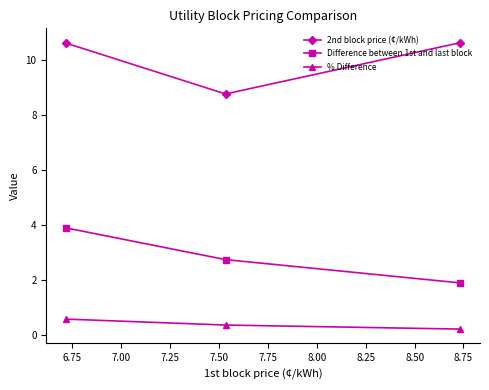

Rank the series by their maximum value, from lowest to highest.

% Difference, Difference between 1st and last block, 2nd block price (¢/kWh)